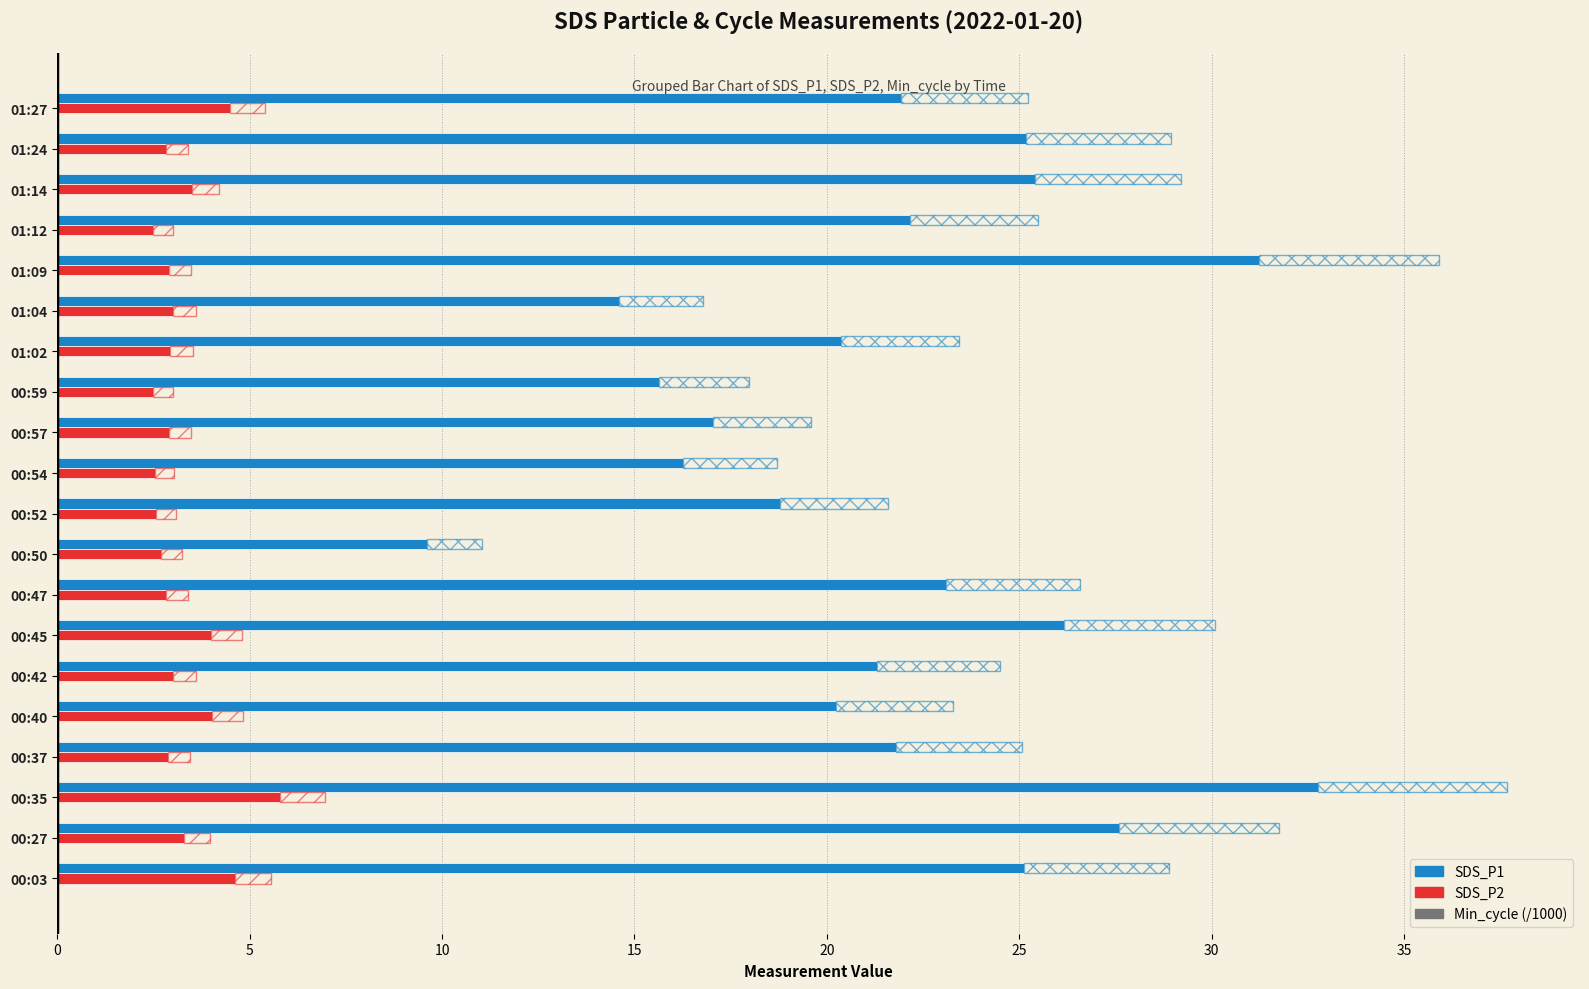

What are all the series names shown in the legend?

SDS_P1, SDS_P2, Min_cycle (/1000)